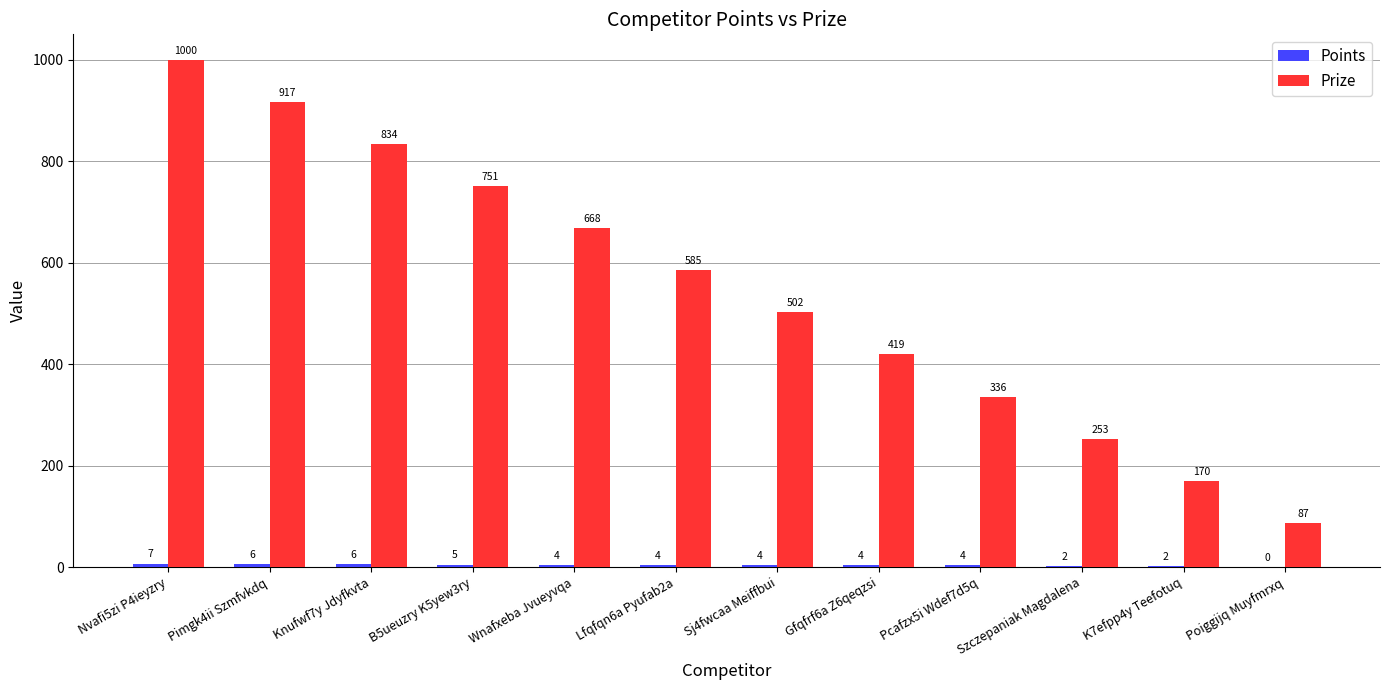

Which series has the widest spread of values?

Prize